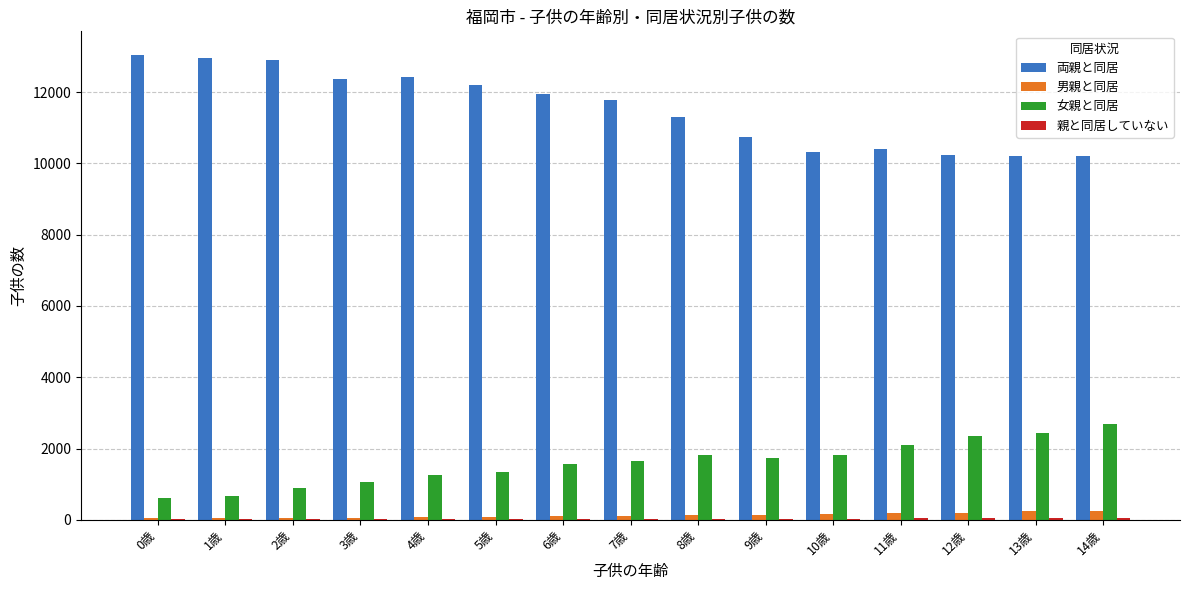

What is the sum of the 両親と同居 values at 11歳 and 8歳?

21705